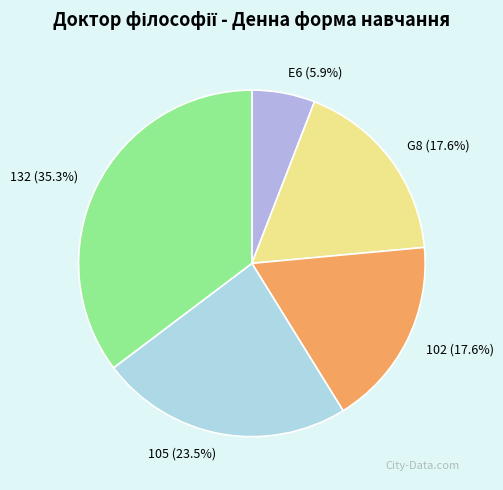

Count the number of slices in the pie.

5